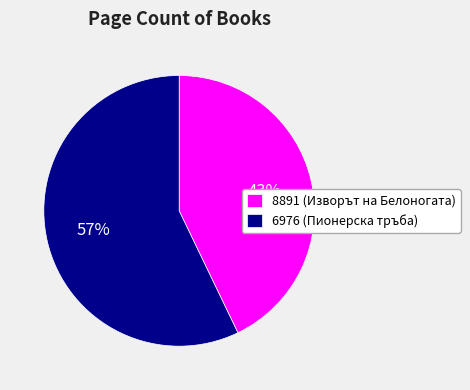

To the nearest percent, what is the average slice percentage?

50%